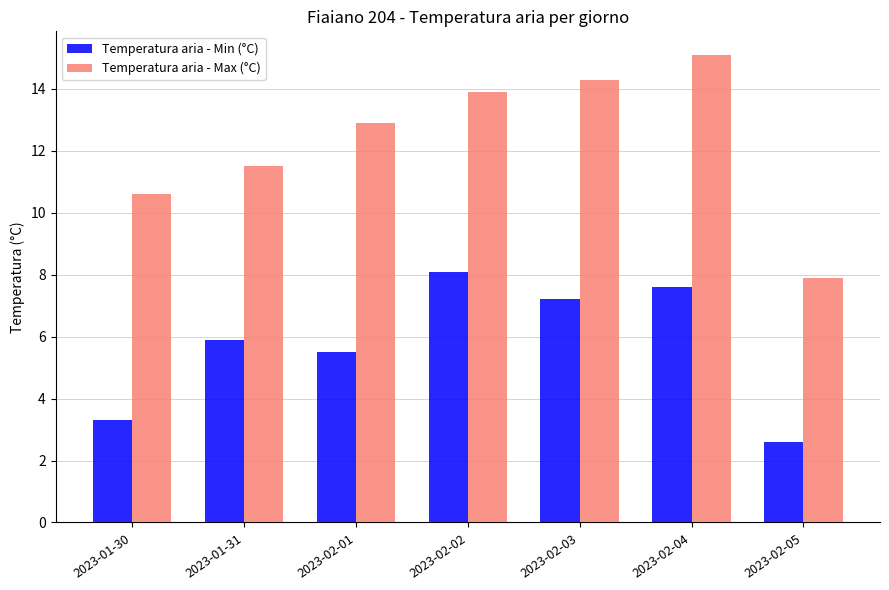

The Temperatura aria - Min (°C) series shows 7.2 at 2023-02-03. True or false?

True